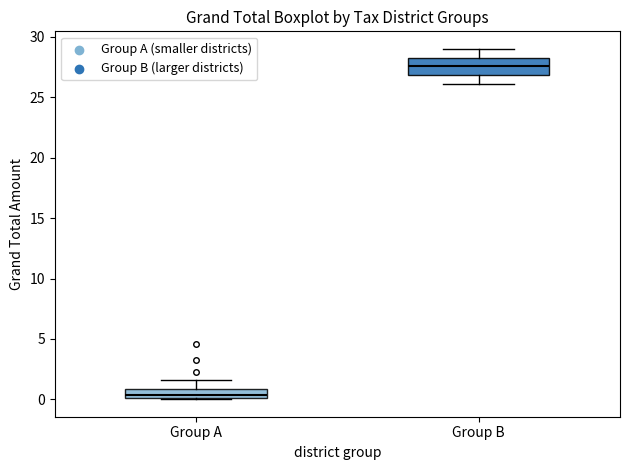

Which box has the lowest median line?

Group A